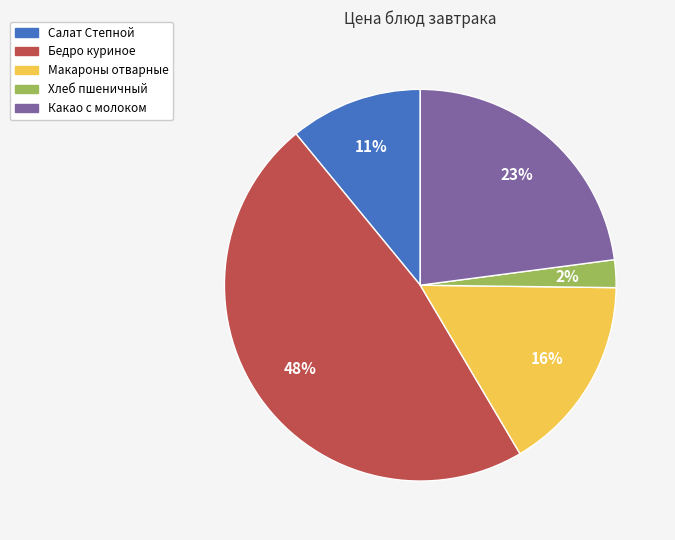

True or false: Какао с молоком accounts for 12% of the total.

False